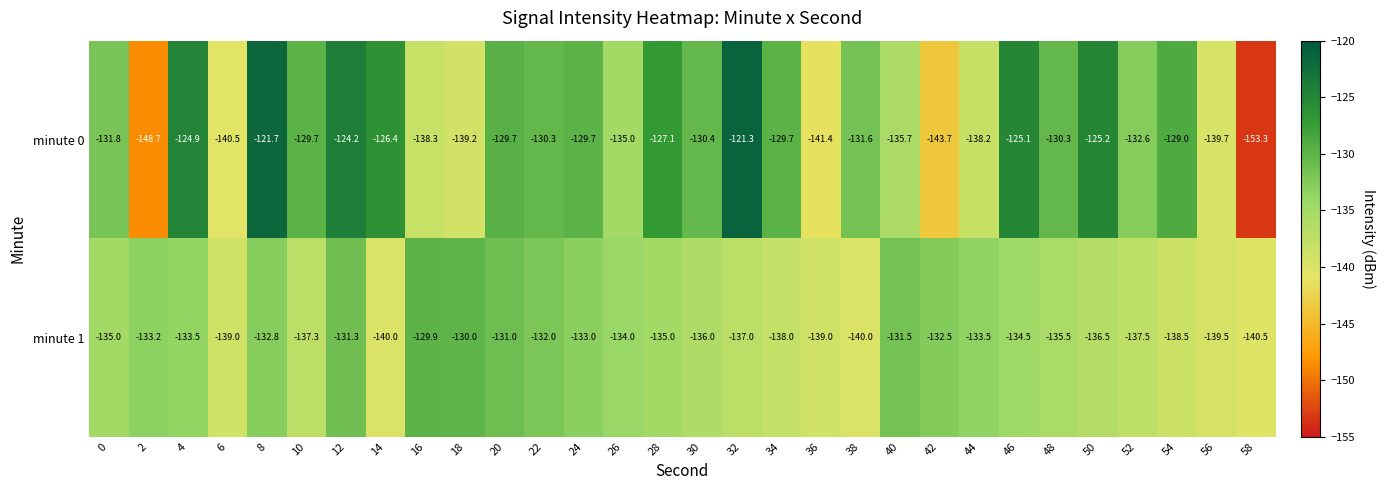

What value does the minute 1 series have at 46?

-134.5